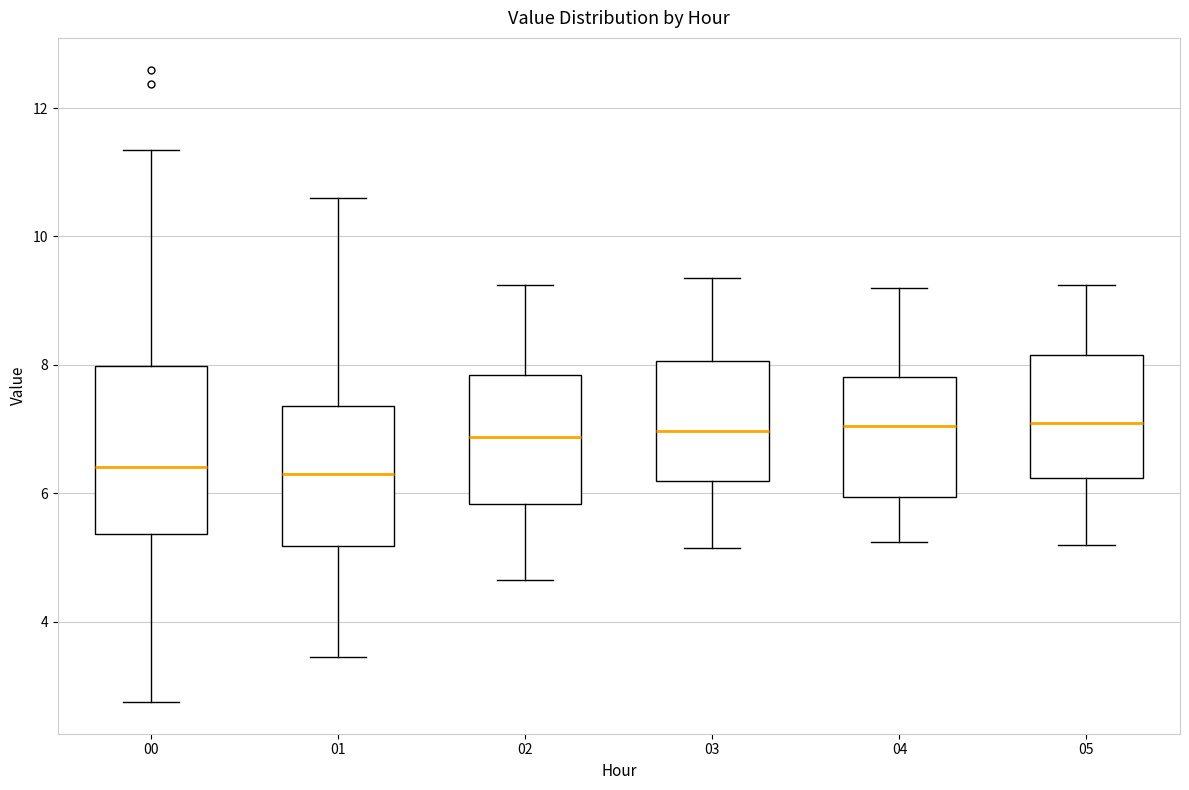

Where does the upper whisker of the box at x = 04 end on the y-axis? The values are not printed on the chart, so give them approximately, as read against the axis.

9.2